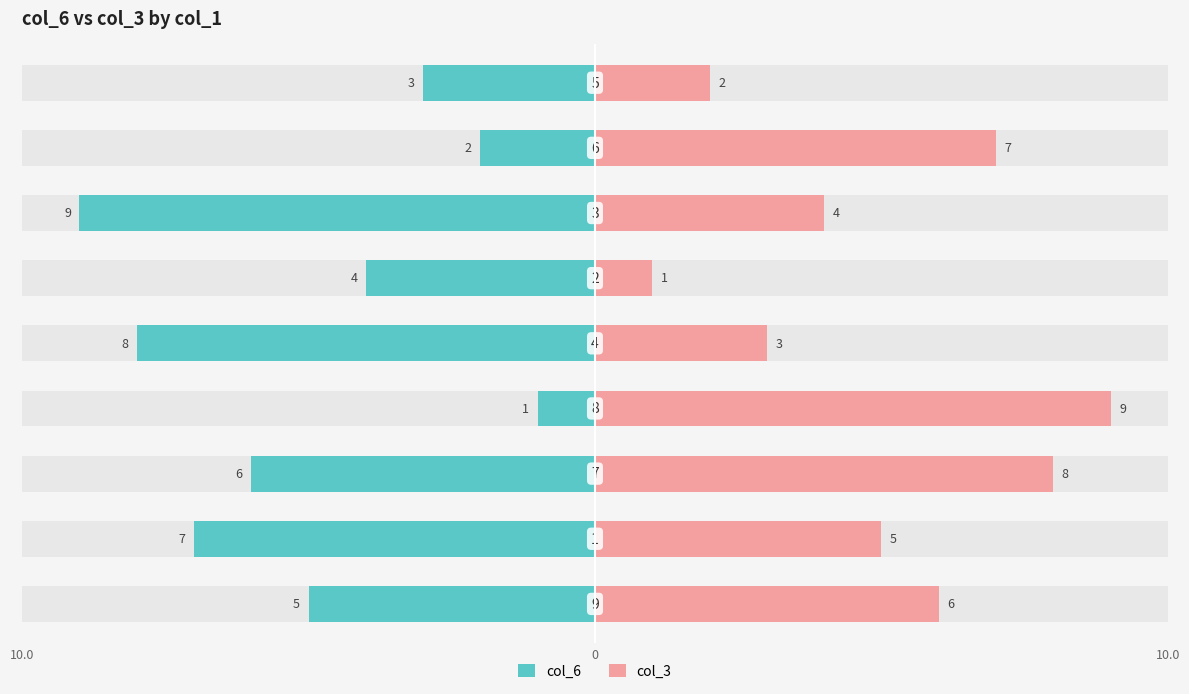

What is the difference between the maximum and minimum values in the col_3 series?

8